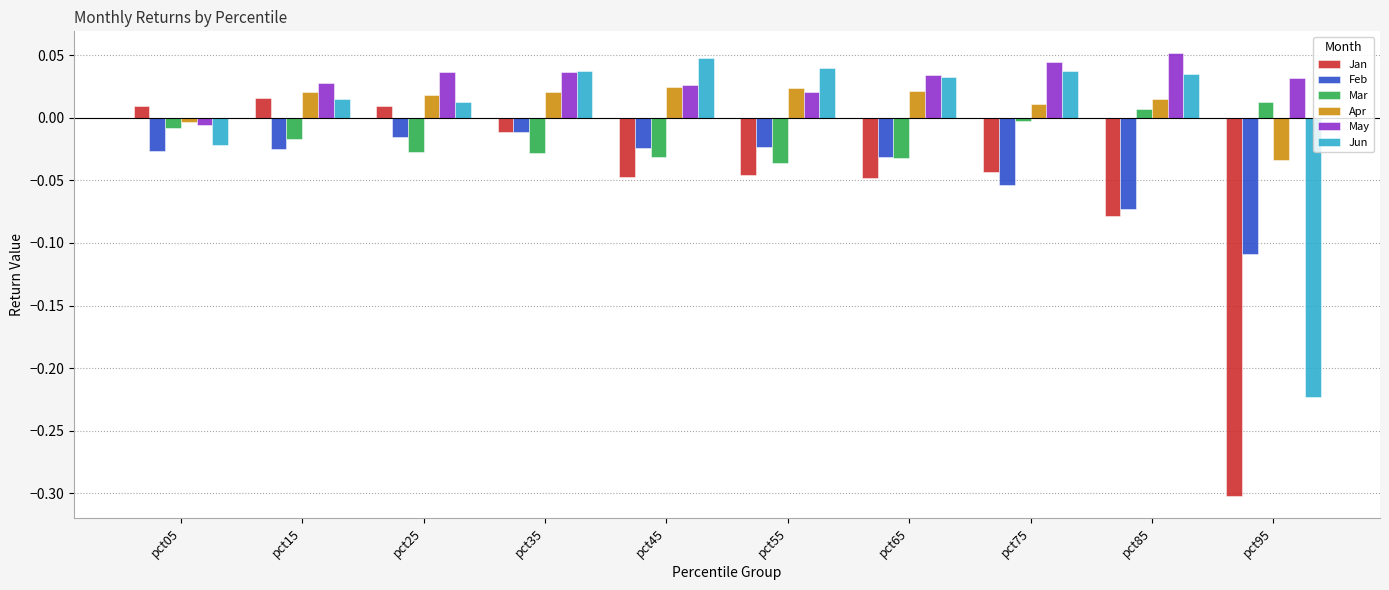

Is it true that Feb equals -0.0 at pct95?

False